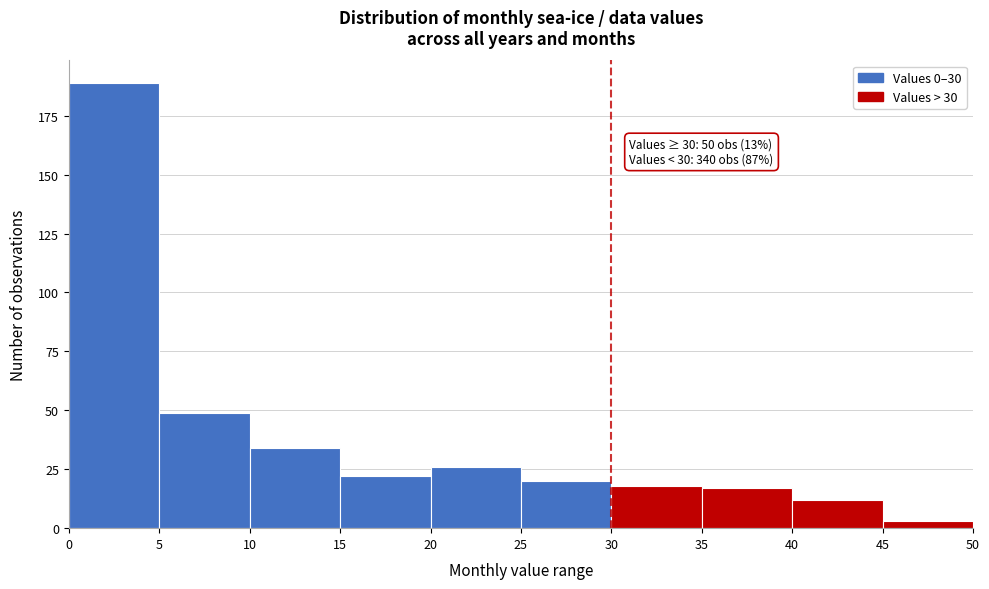

Over which range of the x-axis is the bar tallest?

0 to 5